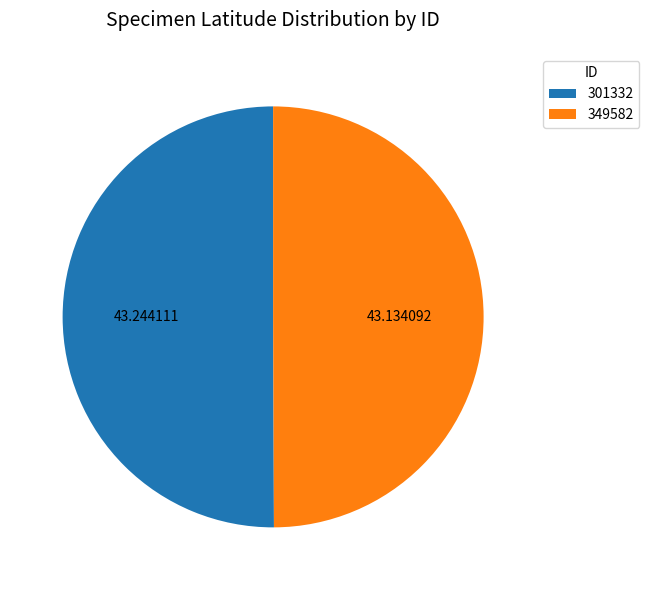

Approximately how many times larger is the value at 301332 compared to 349582?

1.0